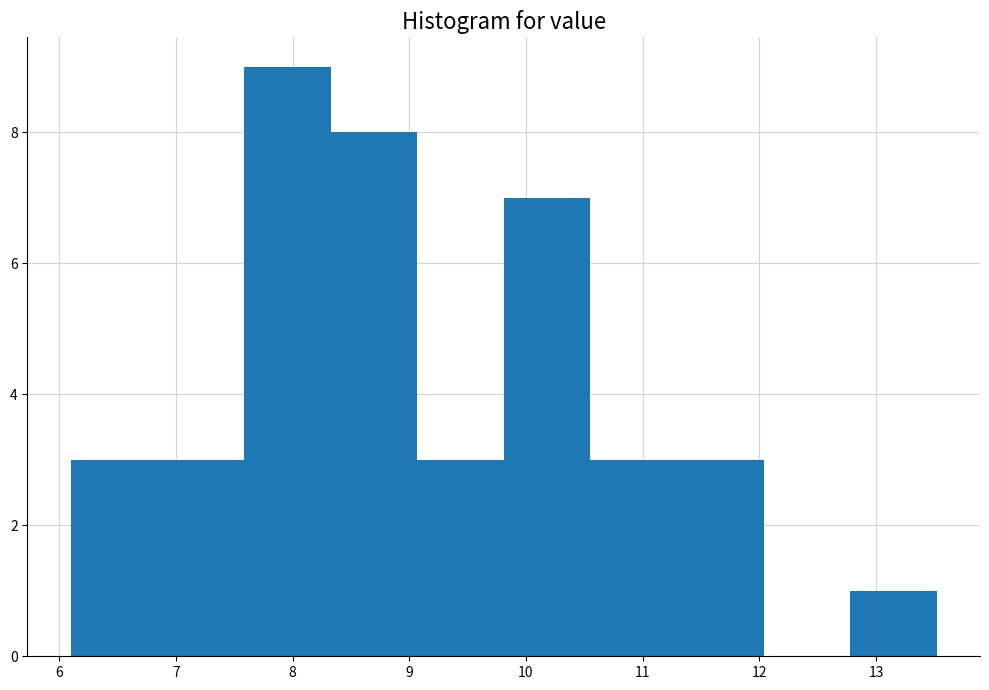

Reading left to right, transcribe this chart: for each bar, give the range it covers on the x-axis and its height. Neither the bar edges nor the heights are printed on the chart, so give them approximately, as read against the axes.

6.1 to 6.8: 3
6.8 to 7.6: 3
7.6 to 8.3: 9
8.3 to 9.1: 8
9.1 to 9.8: 3
9.8 to 10.6: 7
10.6 to 11.3: 3
11.3 to 12.0: 3
12.0 to 12.8: 0
12.8 to 13.5: 1